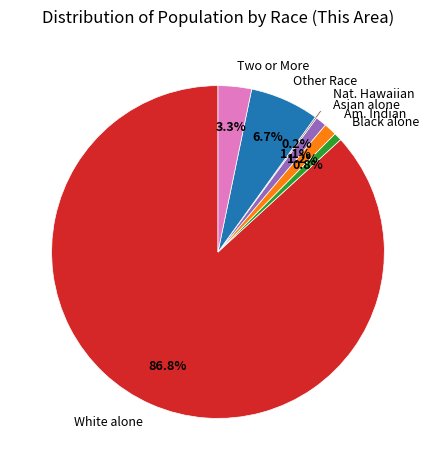

Is White alone the majority of the pie?

Yes